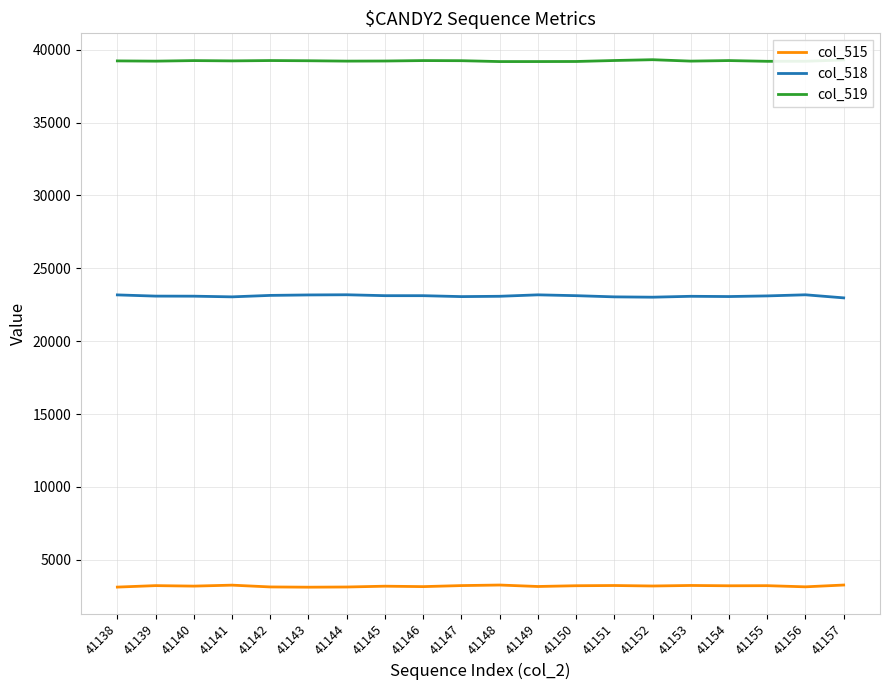

What is the maximum value for col_519?

39315